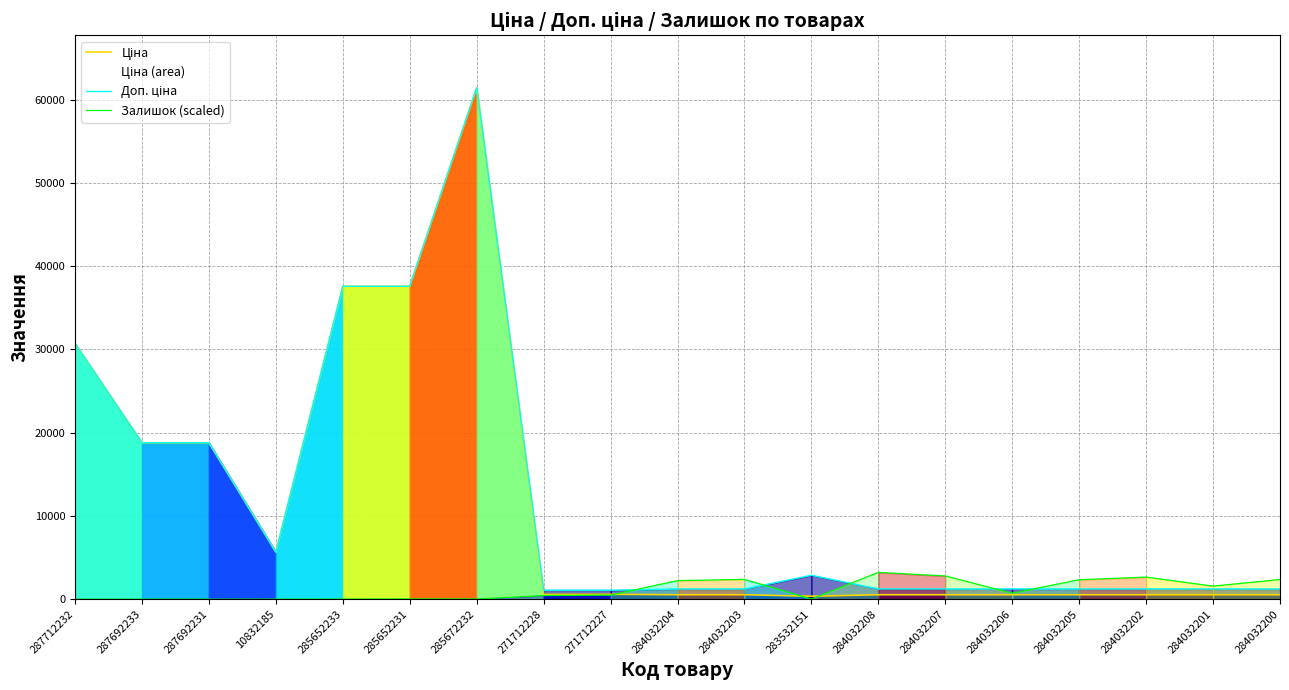

What is the value of the Доп. ціна point at the 1st from the left?

30717.1